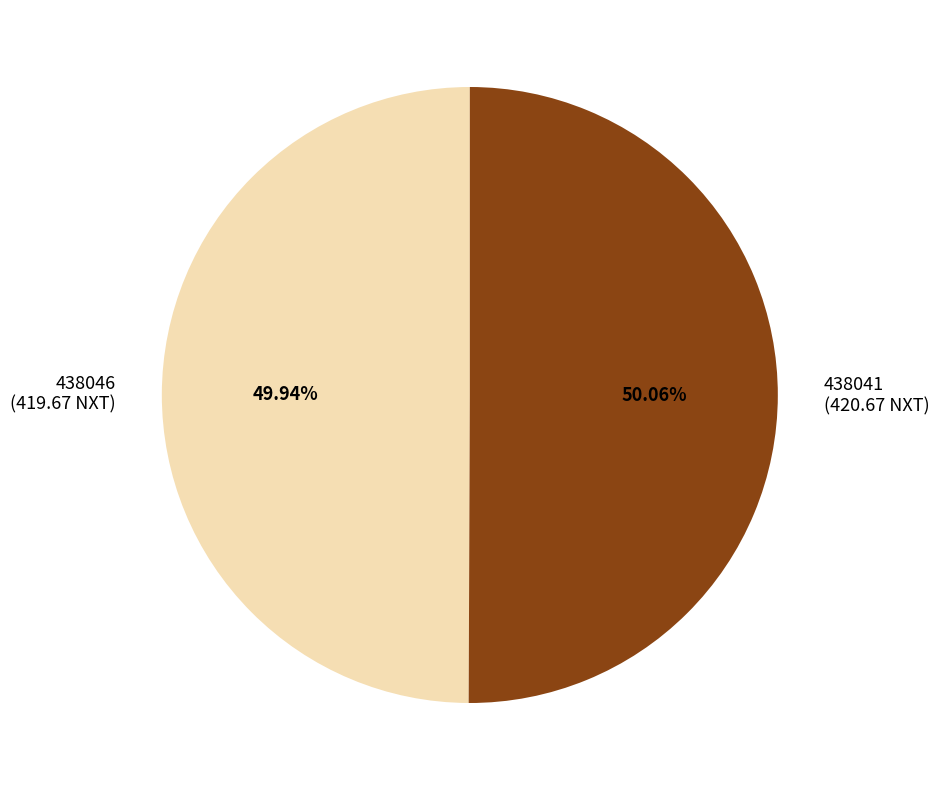

What is the ratio of the value at 438041 to the value at 438046?

1.0